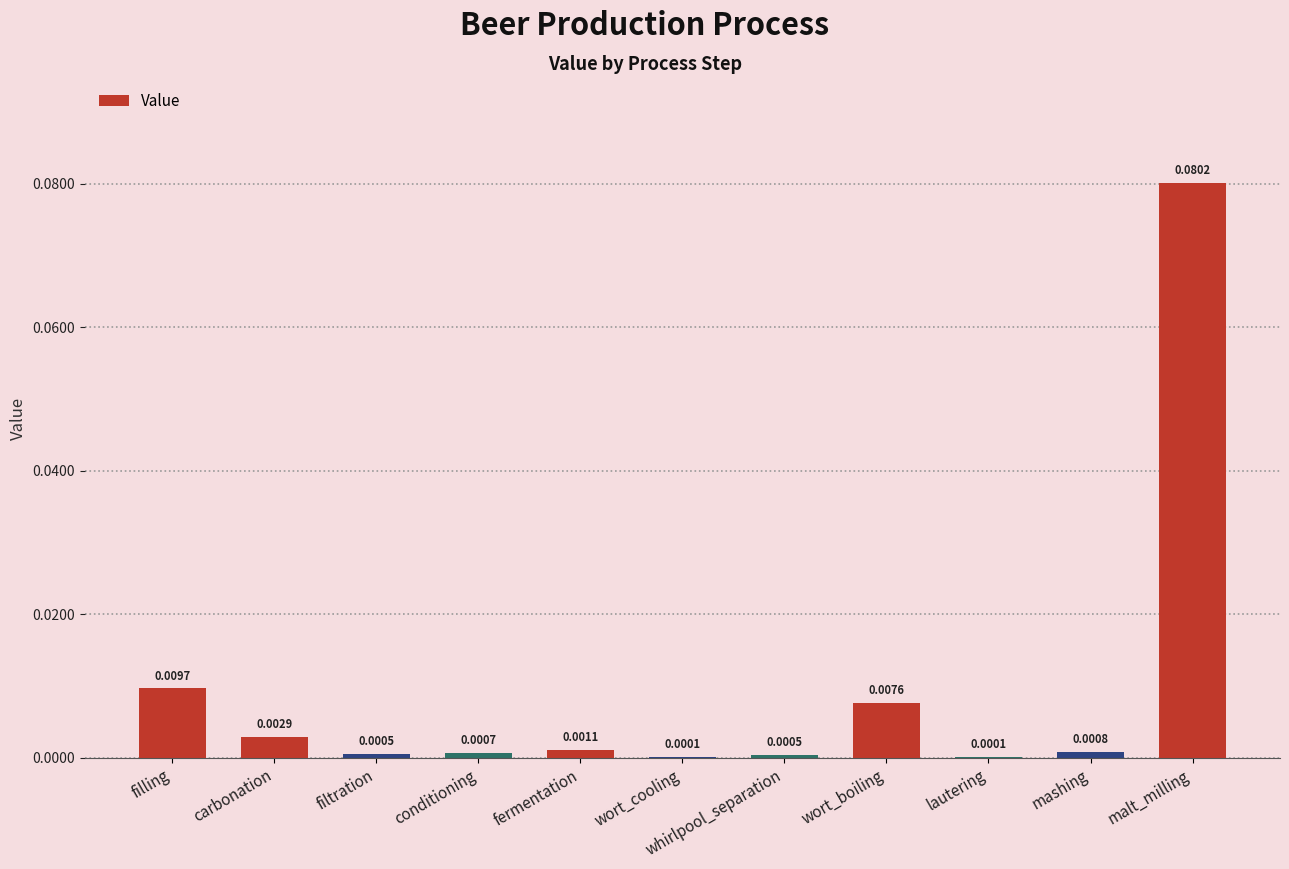

What is the maximum value shown in the chart?

0.1